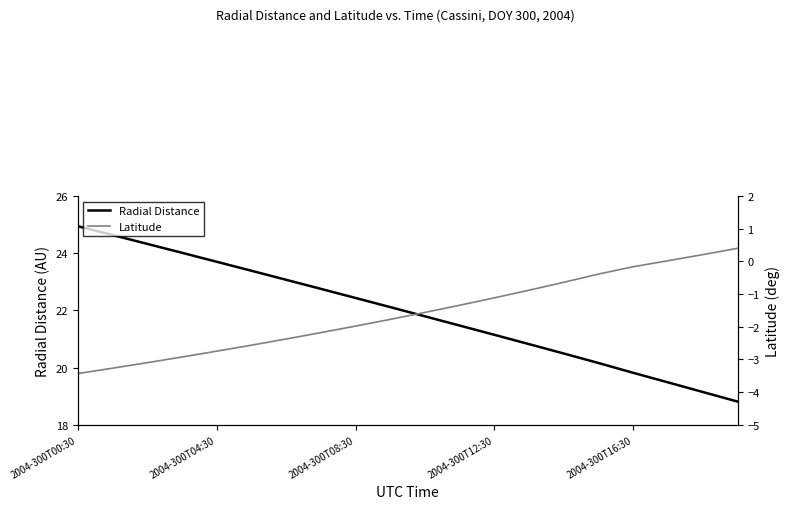

What is the spread (max minus min) of values at 14?

21.1